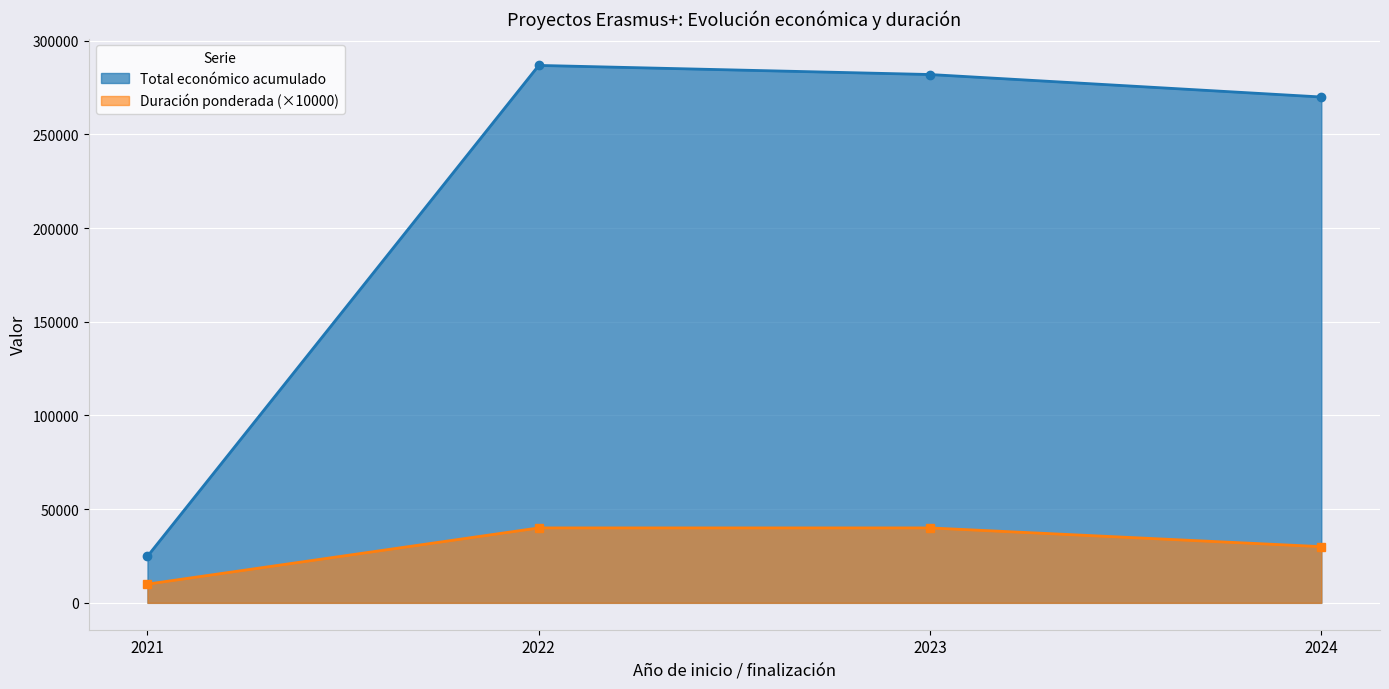

What is the value of the Total económico acumulado point at the 3rd from the left?

281990